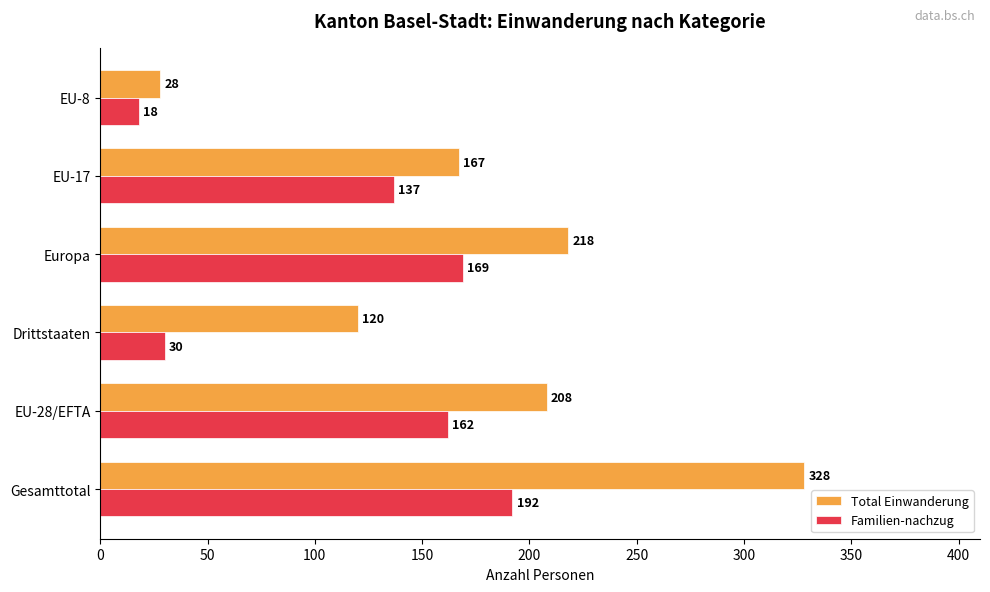

Which series has the widest spread of values?

Total Einwanderung